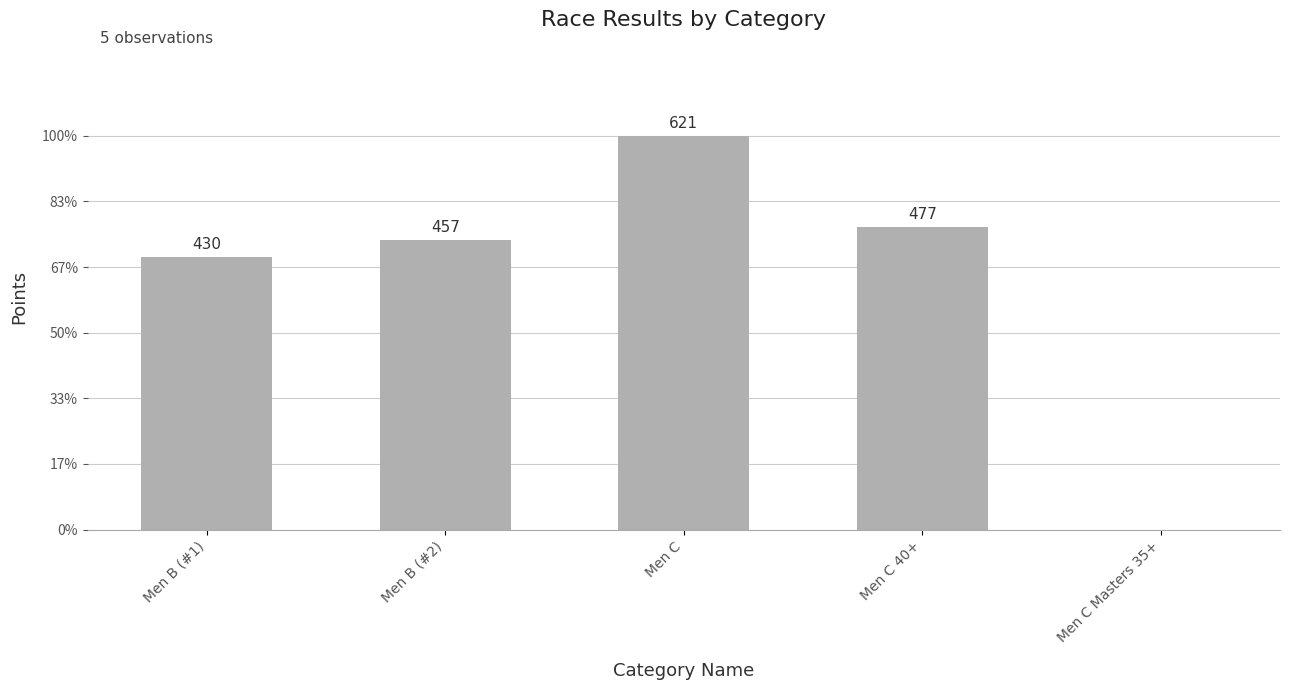

How many series are shown in this chart?

1